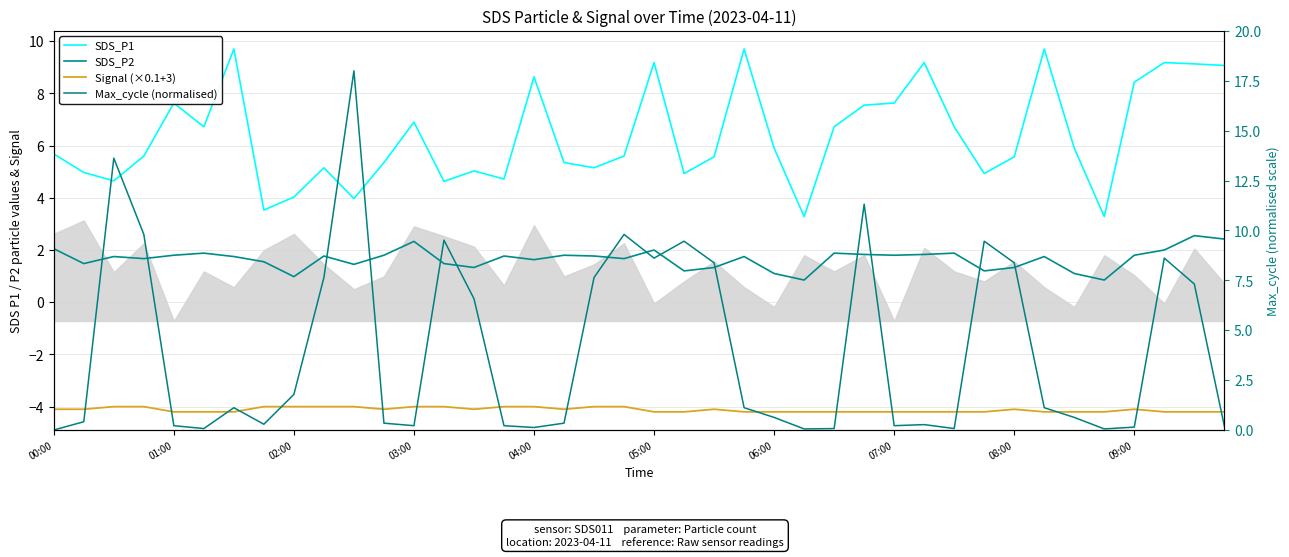

Count the Signal (×0.1+3) values in the range -4 to -3.

12